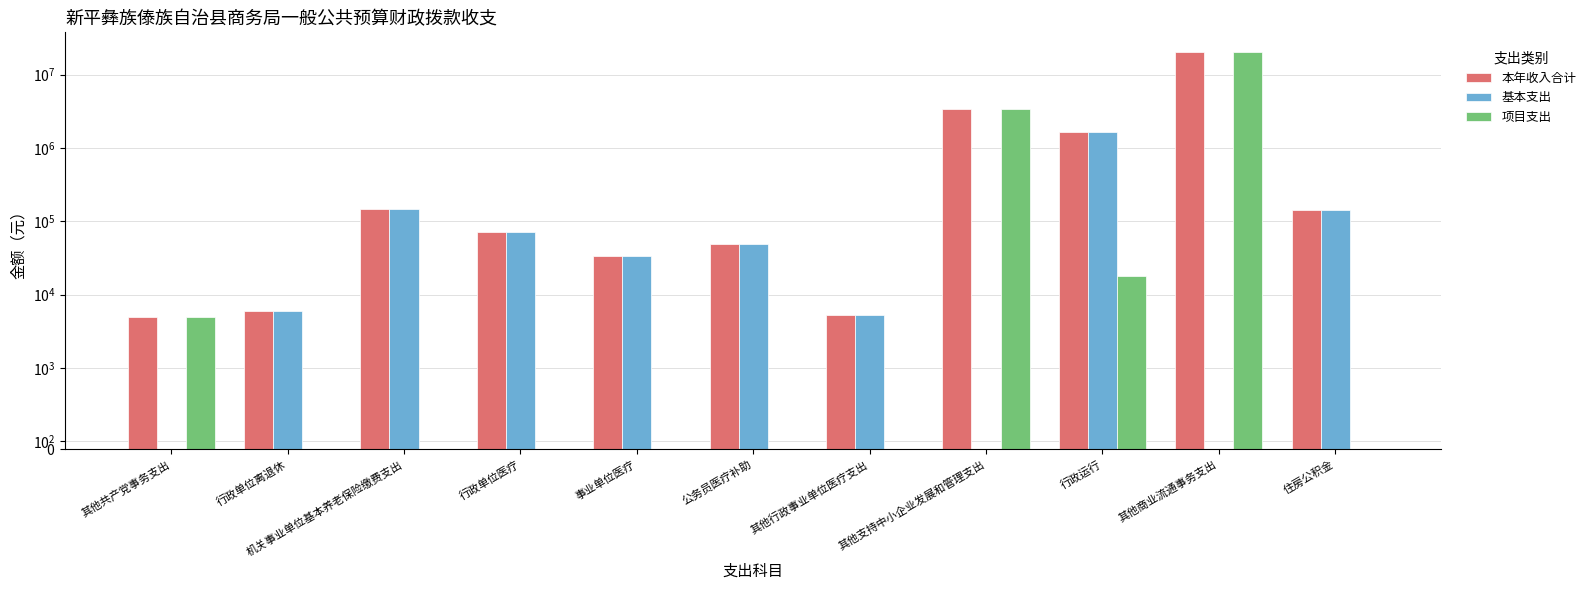

What is the label of the 5th bar from the left?

事业单位医疗